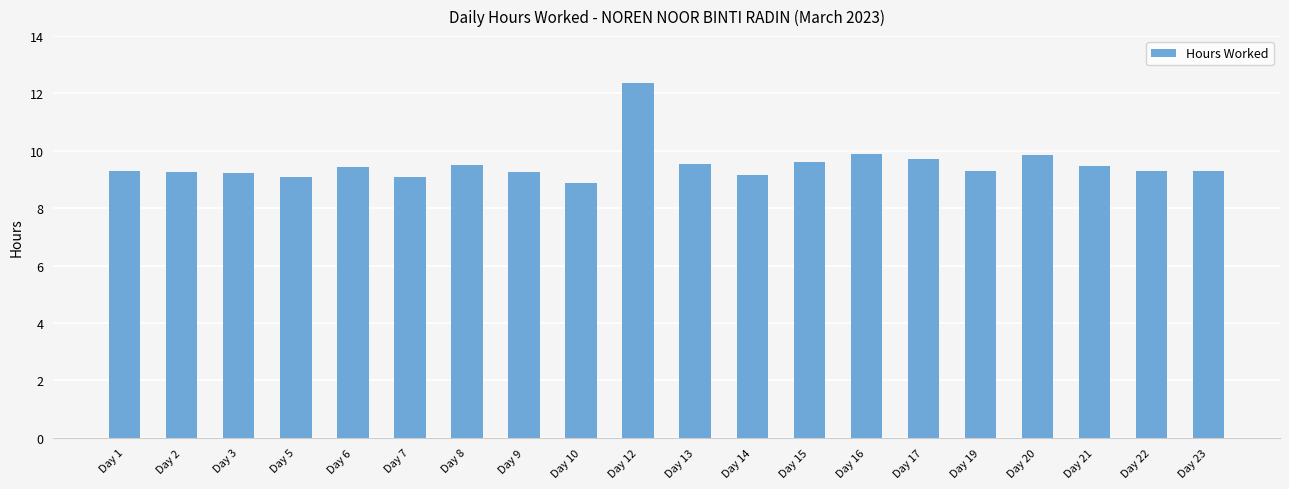

Read the value at Day 12.

12.4